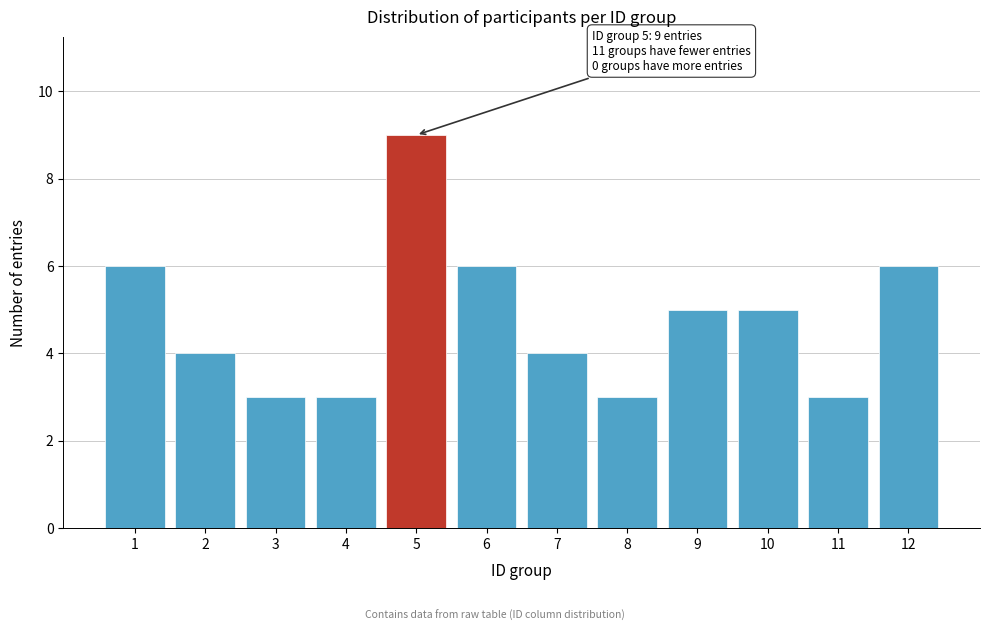

Reading right to left, transcribe all the data shown in this chart.

6	3	5	5	3	4	6	9	3	3	4	6